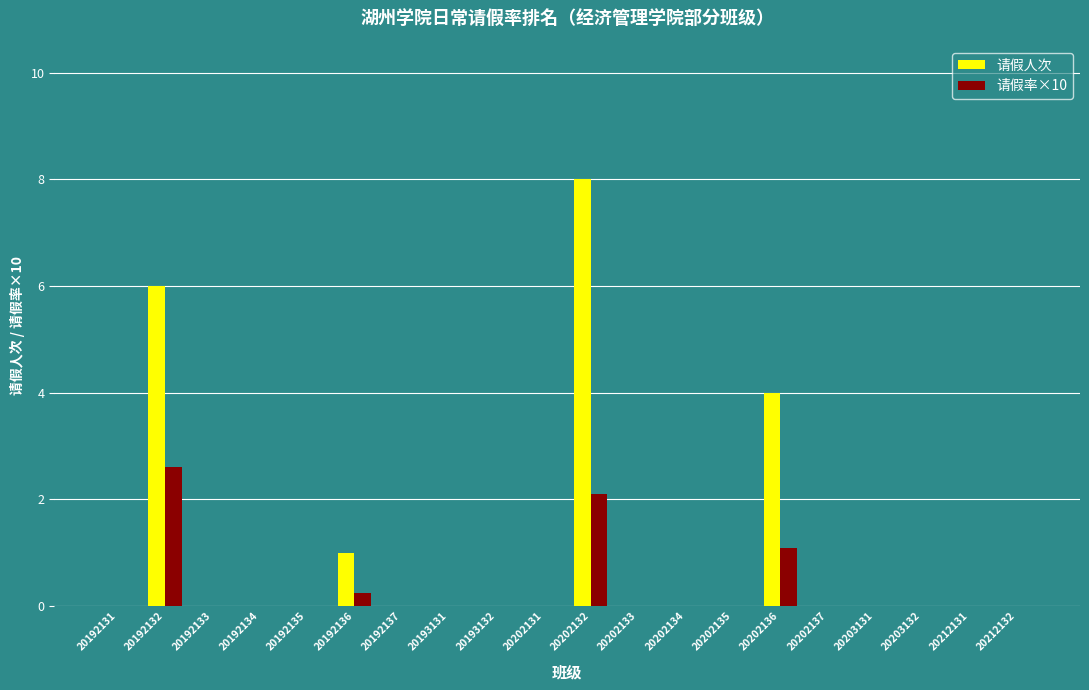

What is the greatest value displayed?

8.0